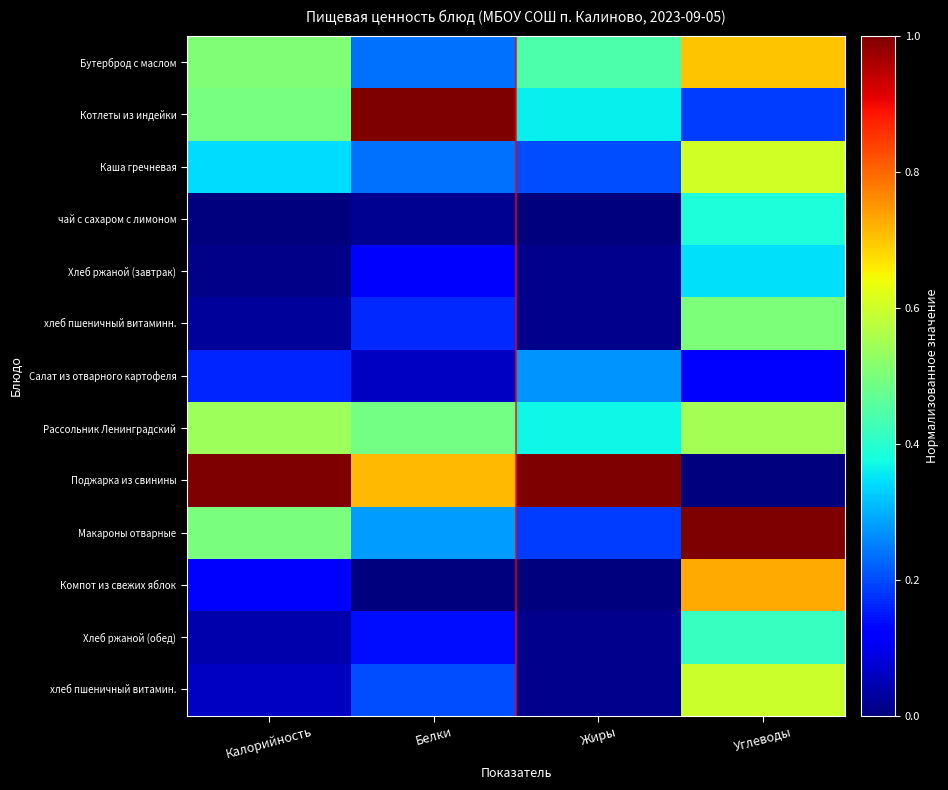

Reading left to right, what are all the values shown in this chart?

Бутерброд с маслом: Калорийность=0.5	Белки=0.2	Жиры=0.4	Углеводы=0.7
Котлеты из индейки: Калорийность=0.5	Белки=1.0	Жиры=0.4	Углеводы=0.2
Каша гречневая: Калорийность=0.3	Белки=0.2	Жиры=0.2	Углеводы=0.6
чай с сахаром с лимоном: Калорийность=0.0	Белки=0.0	Жиры=0.0	Углеводы=0.4
Хлеб ржаной (завтрак): Калорийность=0.0	Белки=0.1	Жиры=0.0	Углеводы=0.3
хлеб пшеничный витаминн.: Калорийность=0.0	Белки=0.2	Жиры=0.0	Углеводы=0.5
Салат из отварного картофеля: Калорийность=0.2	Белки=0.1	Жиры=0.3	Углеводы=0.1
Рассольник Ленинградский: Калорийность=0.5	Белки=0.5	Жиры=0.4	Углеводы=0.5
Поджарка из свинины: Калорийность=1.0	Белки=0.7	Жиры=1.0	Углеводы=0.0
Макароны отварные: Калорийность=0.5	Белки=0.3	Жиры=0.2	Углеводы=1.0
Компот из свежих яблок: Калорийность=0.1	Белки=0.0	Жиры=0.0	Углеводы=0.7
Хлеб ржаной (обед): Калорийность=0.0	Белки=0.1	Жиры=0.0	Углеводы=0.4
хлеб пшеничный витамин.: Калорийность=0.1	Белки=0.2	Жиры=0.0	Углеводы=0.6